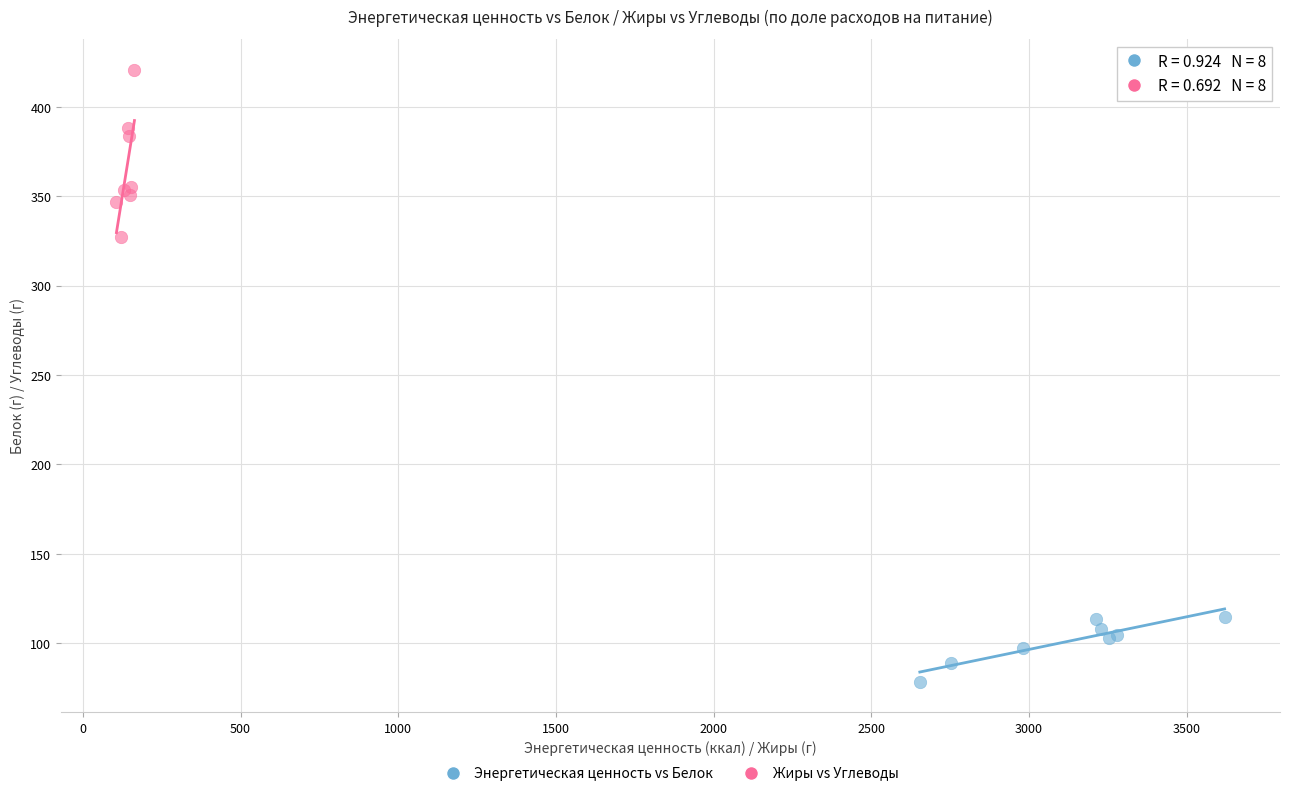

What are all the series names shown in the legend?

Энергетическая ценность vs Белок, Жиры vs Углеводы